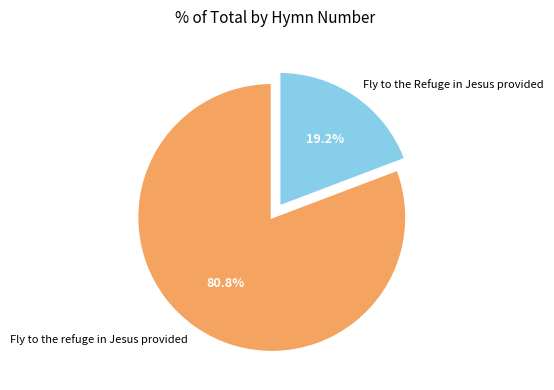

True or false: Fly to the Refuge in Jesus provided accounts for 5% of the total.

False